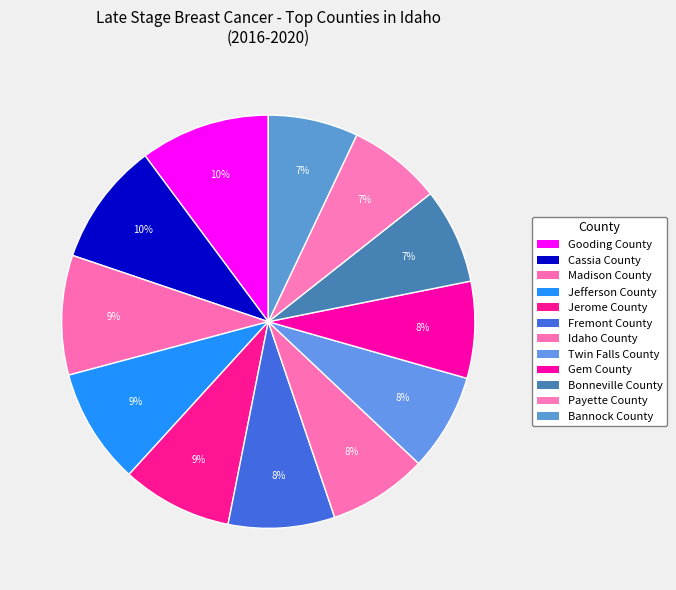

What is the change in value from Jerome County to Fremont County?

-1.5